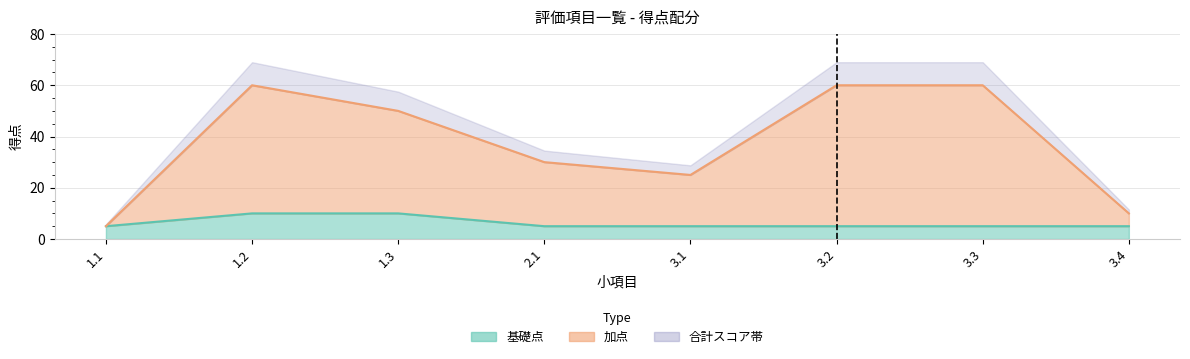

True or false: 基礎点 and 加点 cross at least once.

False